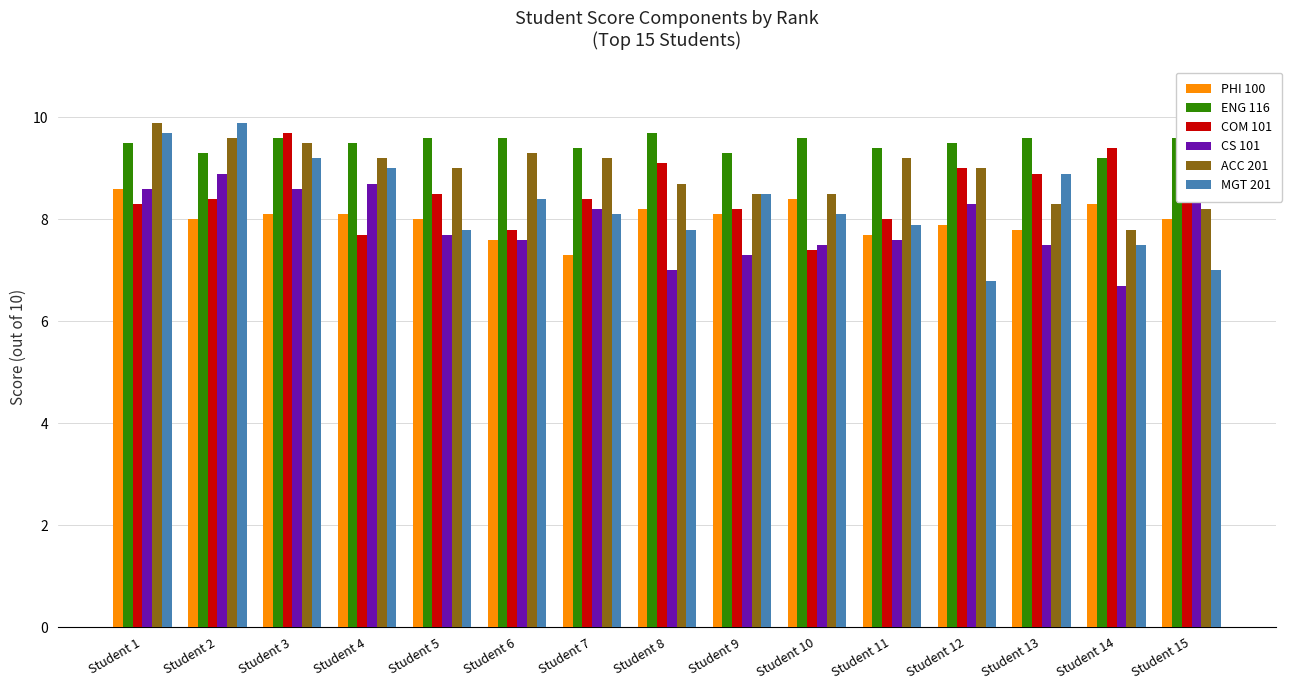

What is the highest value of the PHI 100 series?

8.6